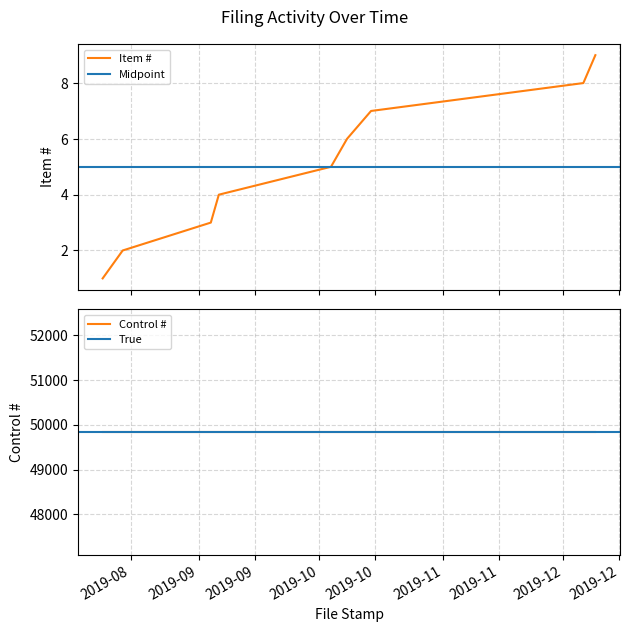

True or false: the data has more than 0 interior local peaks.

False